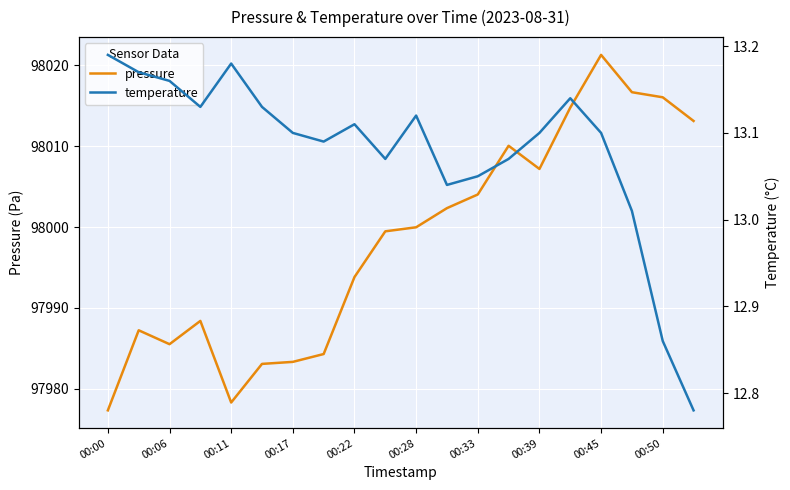

List the series in order of their peak value, lowest first.

temperature, pressure